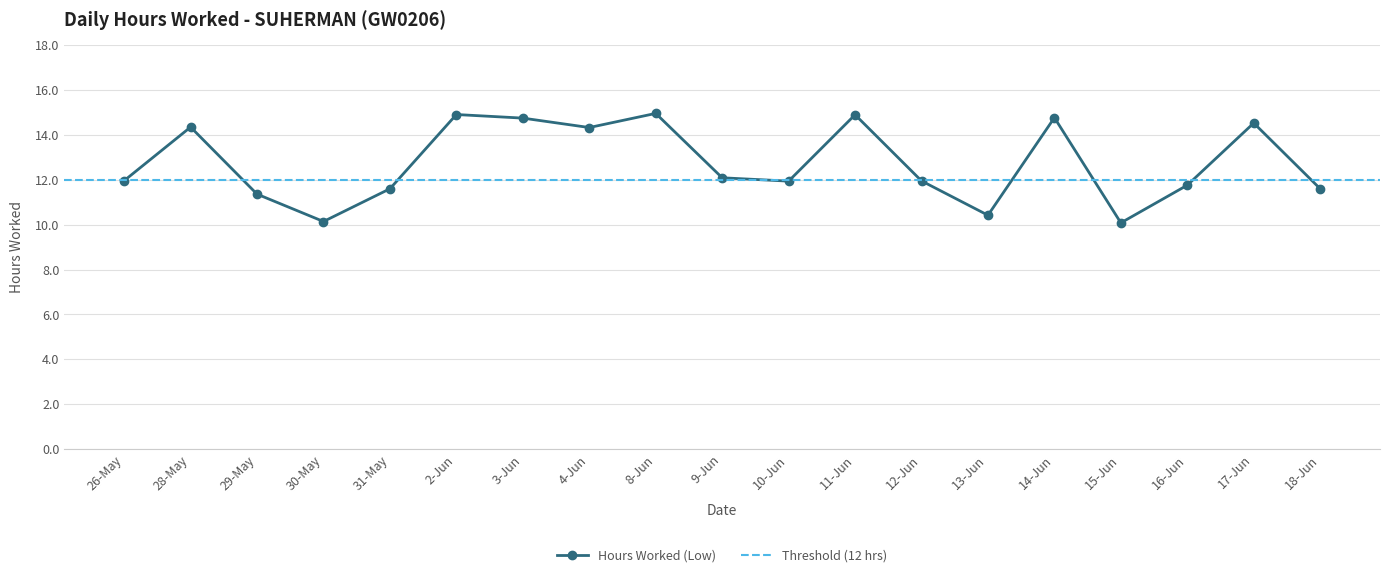

What is the value of the 9th point from the left?

15.0